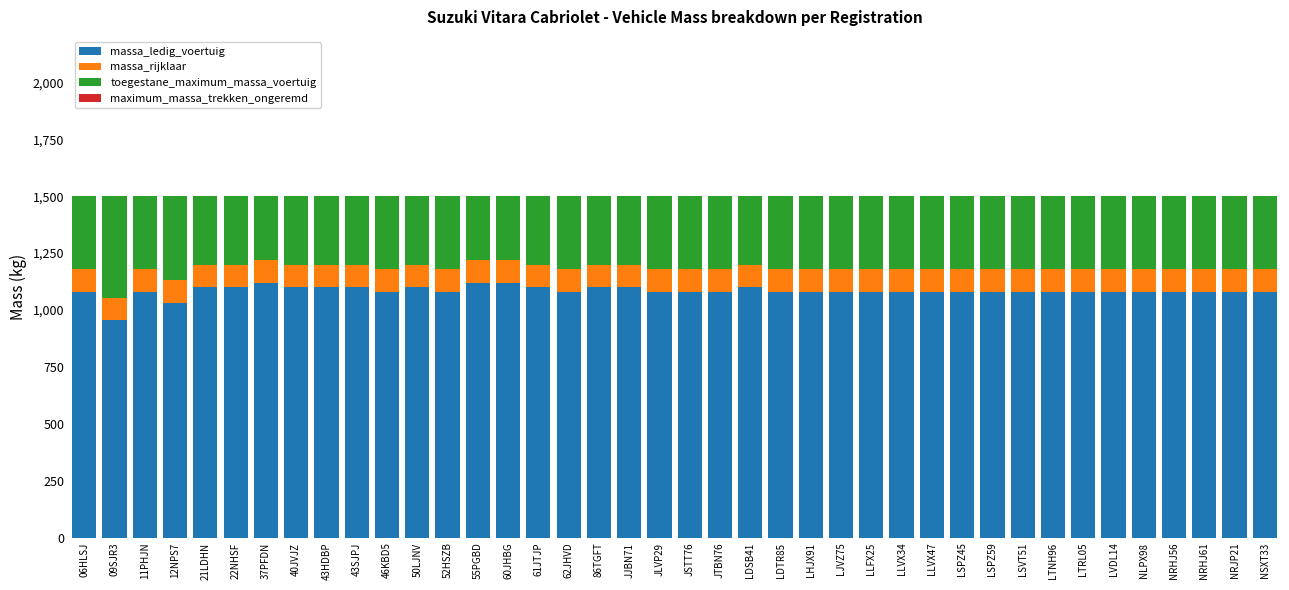

What is the difference between the maximum and minimum values in the massa_ledig_voertuig series?

165